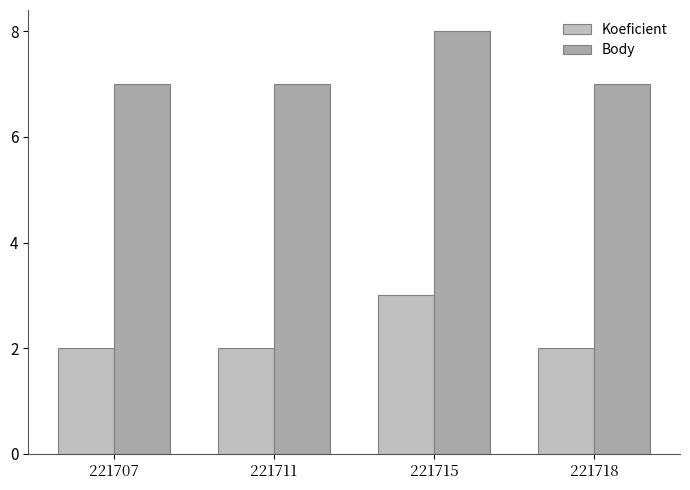

Where is Koeficient nearest to the value 2?

221707